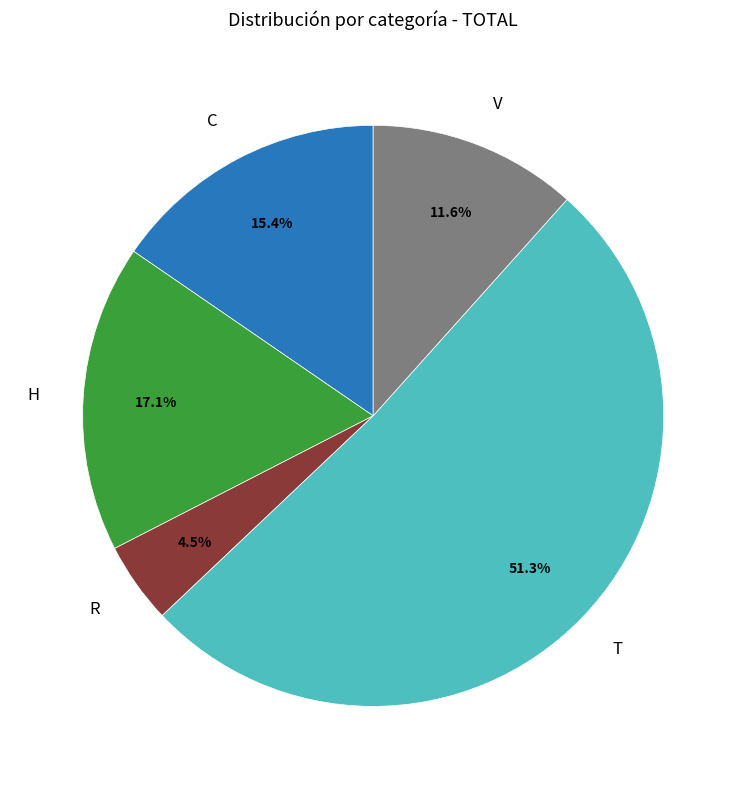

Is there any slice that represents more than half of the pie?

Yes